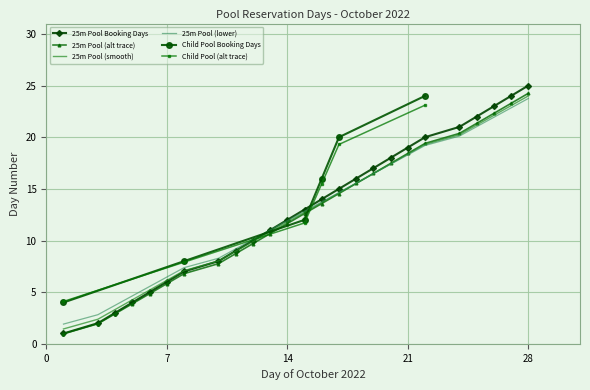

The chart shows a value of 2.8 at 15. True or false?

False